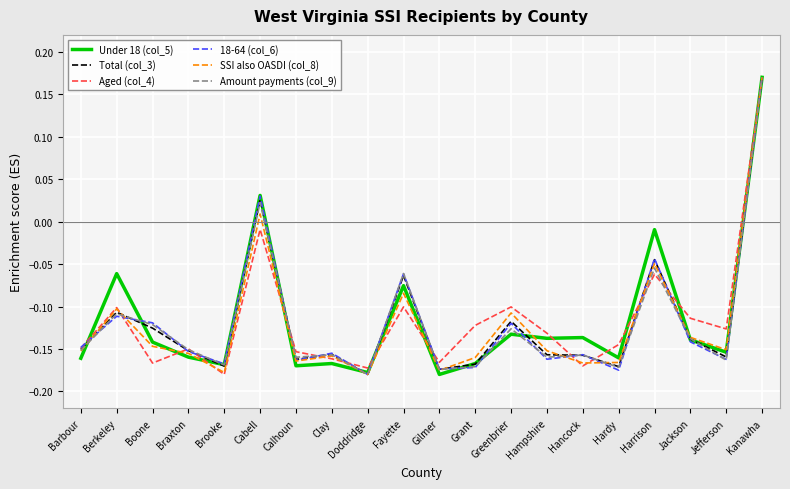

At which category is the sum across all series the highest?

Kanawha